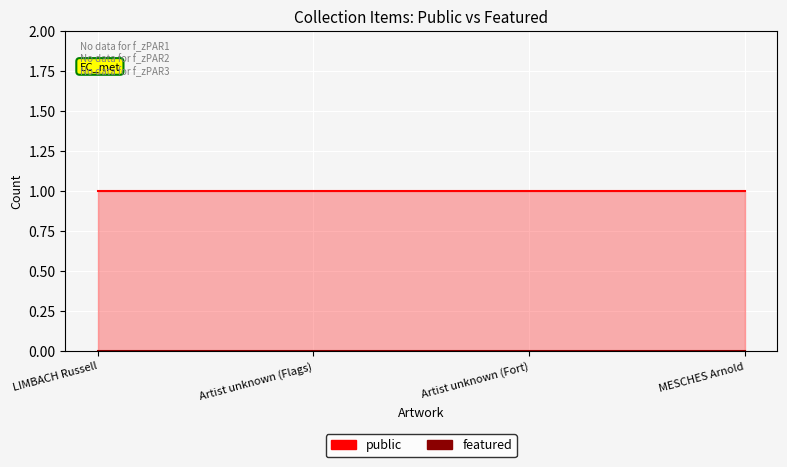

Reading left to right, what are all the values shown in this chart?

public: LIMBACH Russell=1	Artist unknown (Flags)=1	Artist unknown (Fort)=1	MESCHES Arnold=1
featured: LIMBACH Russell=0	Artist unknown (Flags)=0	Artist unknown (Fort)=0	MESCHES Arnold=0